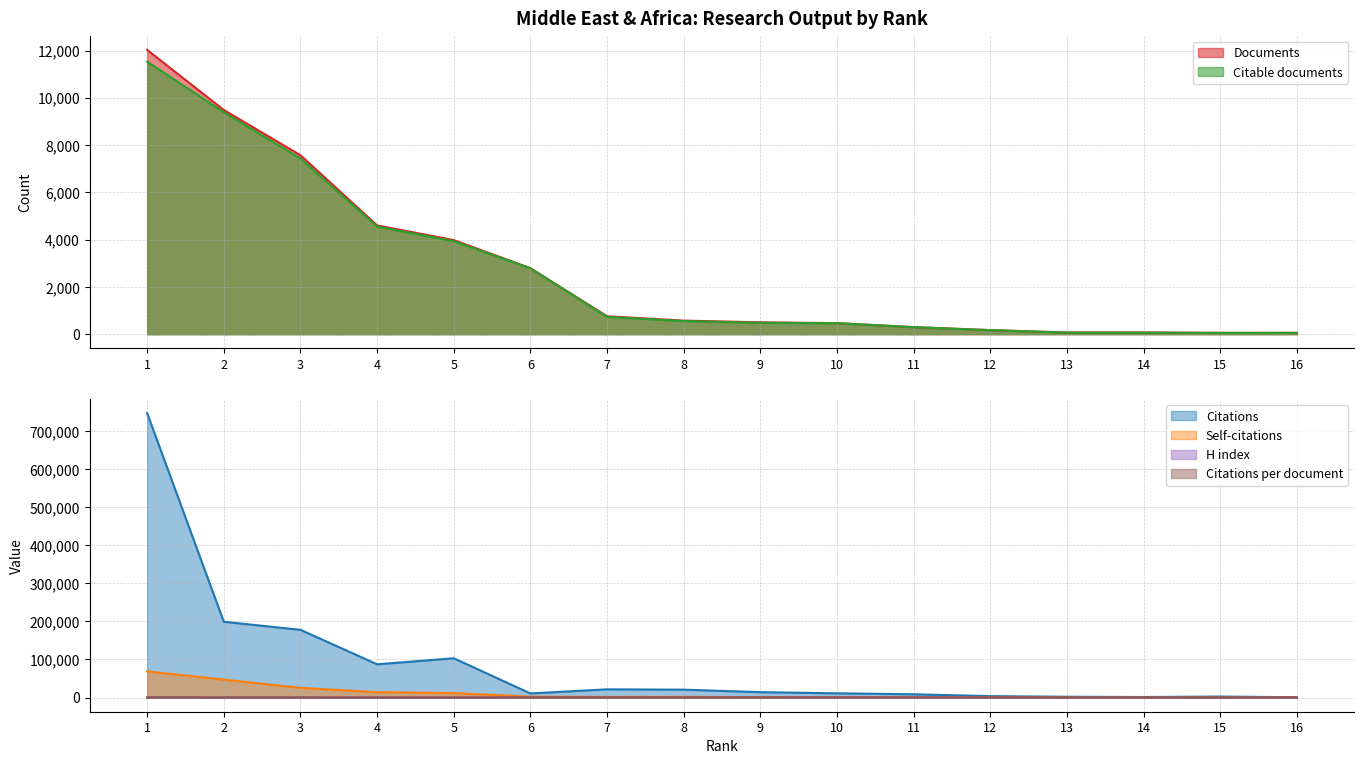

Reading left to right, what are all the values shown in this chart?

Documents: 12028.0	9485.0	7571.0	4602.0	3982.0	2793.0	759.0	576.0	503.0	469.0	301.0	174.0	72.0	72.0	58.0	58.0
Citable documents: 11531.0	9388.0	7432.0	4554.0	3933.0	2789.0	734.0	556.0	482.0	467.0	298.0	172.0	69.0	70.0	57.0	58.0
Citations: 746756.0	198913.0	177771.0	87205.0	103055.0	10663.0	21492.0	20597.0	14084.0	10964.0	8445.0	3598.0	1971.0	1278.0	2497.0	683.0
Self-citations: 68690.0	46962.0	25354.0	14064.0	11568.0	2193.0	1514.0	1650.0	957.0	512.0	542.0	239.0	69.0	59.0	76.0	36.0
Citations per document: 62.1	21.0	23.5	18.9	25.9	3.8	28.3	35.8	28.0	23.4	28.1	20.7	27.4	17.8	43.0	11.8
H index: 311.0	137.0	139.0	103.0	126.0	46.0	66.0	71.0	59.0	49.0	45.0	31.0	23.0	20.0	21.0	14.0